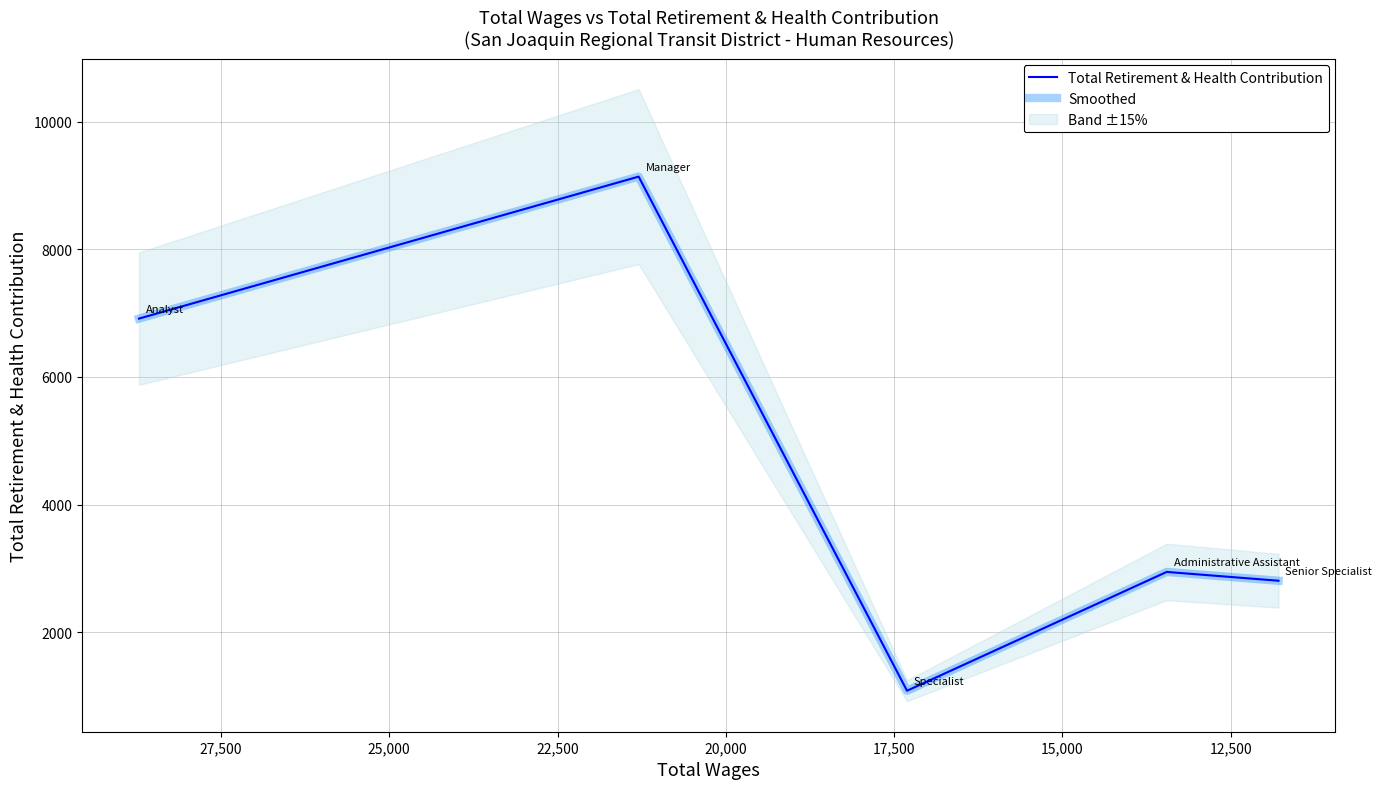

Does the chart have visible grid lines?

Yes